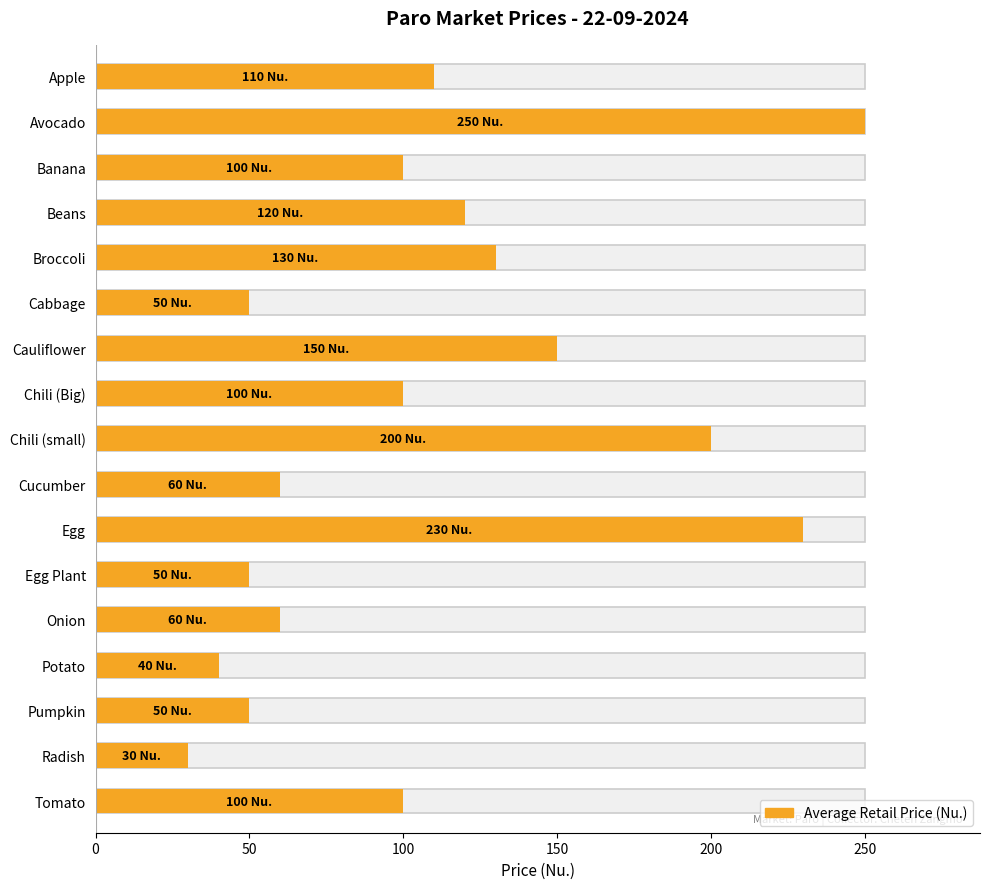

Reading top to bottom, list all the values displayed in this chart.

Apple=110	Avocado=250	Banana=100	Beans=120	Broccoli=130	Cabbage=50	Cauliflower=150	Chili (Big)=100	Chili (small)=200	Cucumber=60	Egg=230	Egg Plant=50	Onion=60	Potato=40	Pumpkin=50	Radish=30	Tomato=100